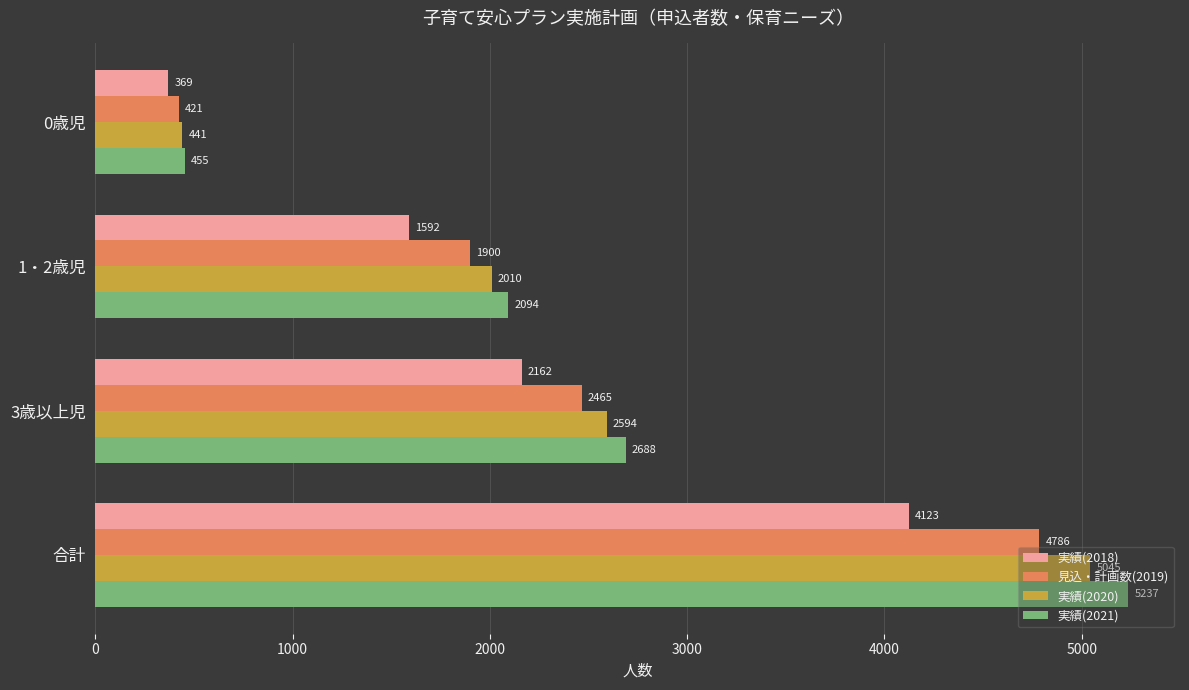

Which series has the largest total across all categories?

実績(2021)